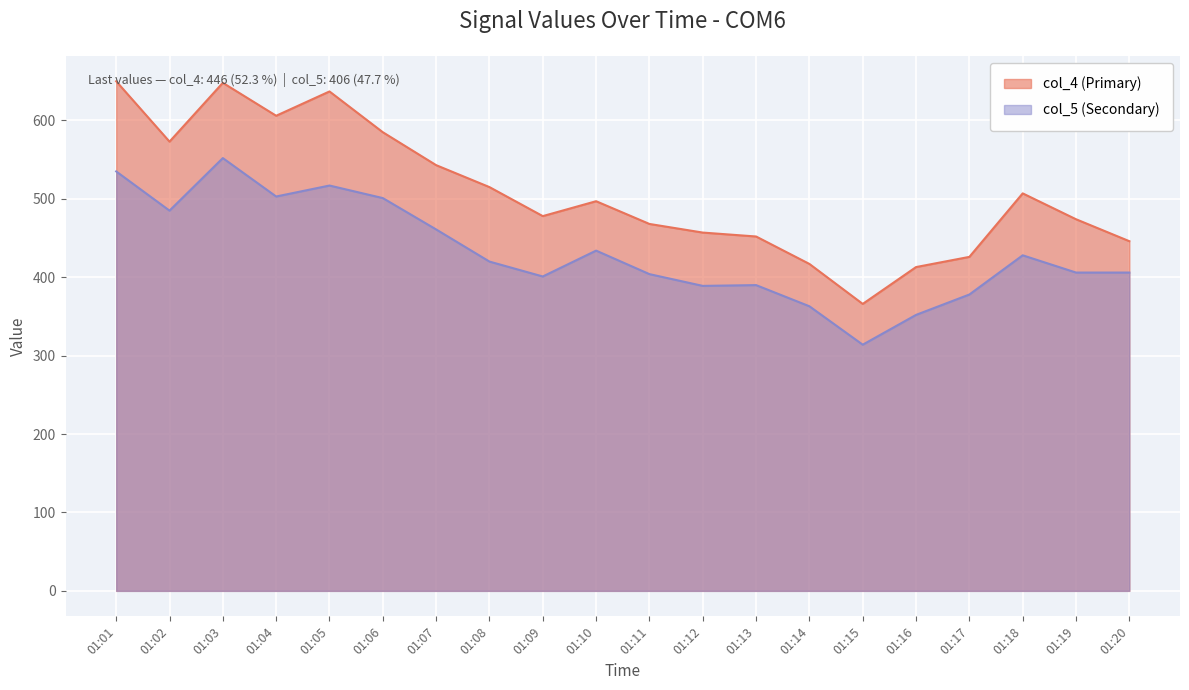

The value of col_5 (Secondary) at 01:01 is 846. True or false?

False